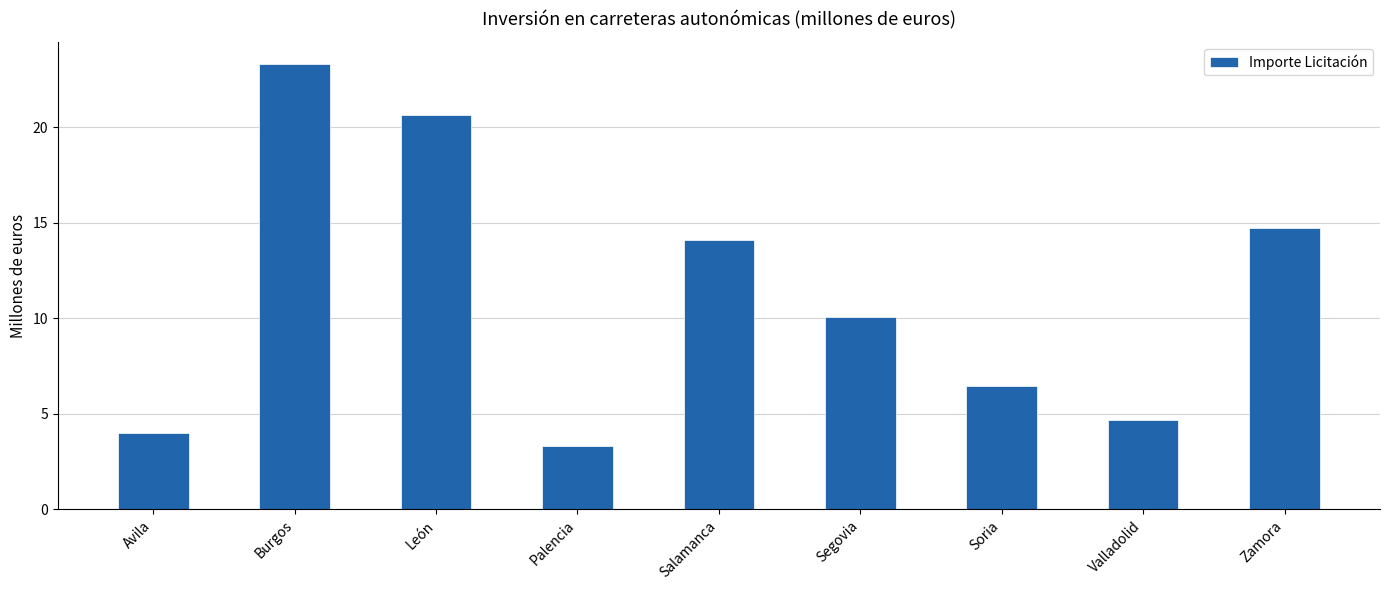

How many data points are less than 10?

4